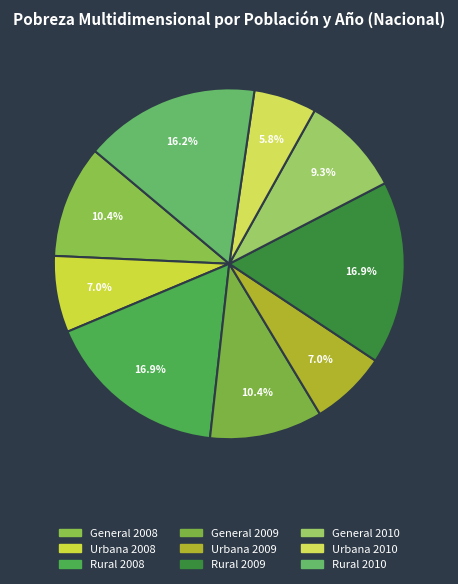

To the nearest percent, what is the difference between the Urbana 2008 and Urbana 2010 slice percentages?

1%